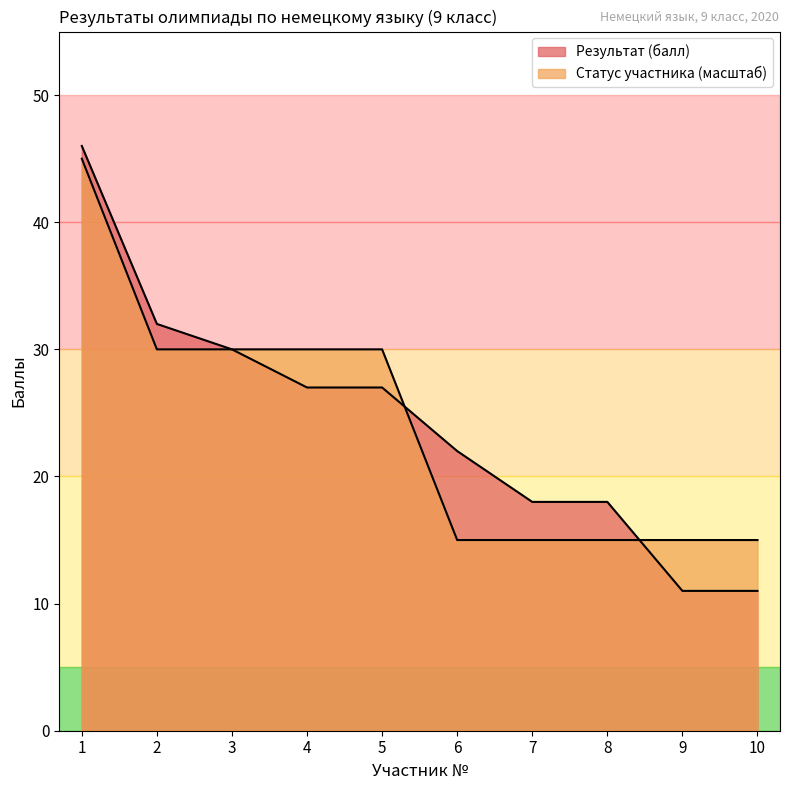

What is the value of the Результат (балл) point at the 9th from the left?

11